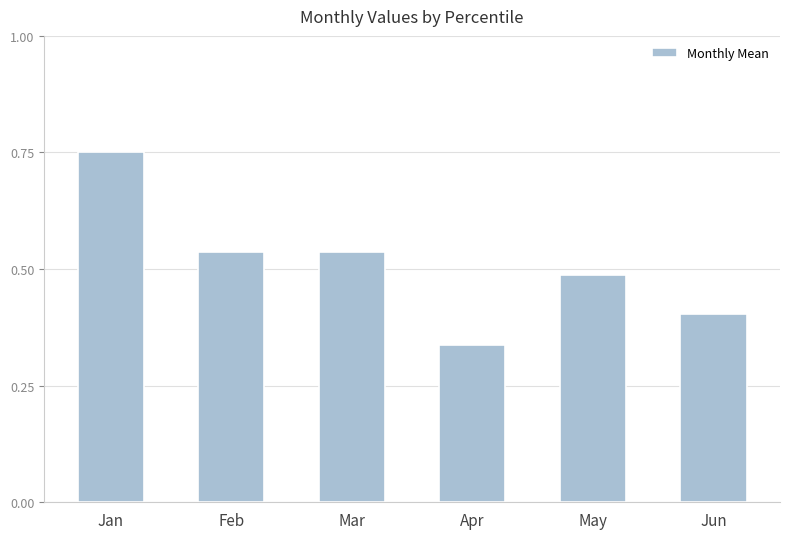

The value at Jun is 0.6. True or false?

False